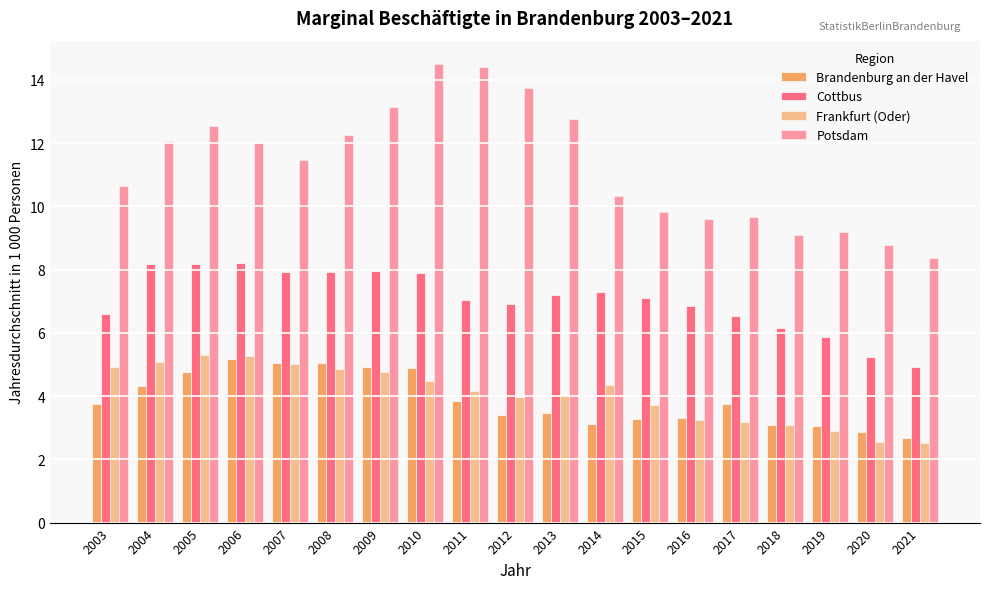

How many bars are there in total?

76